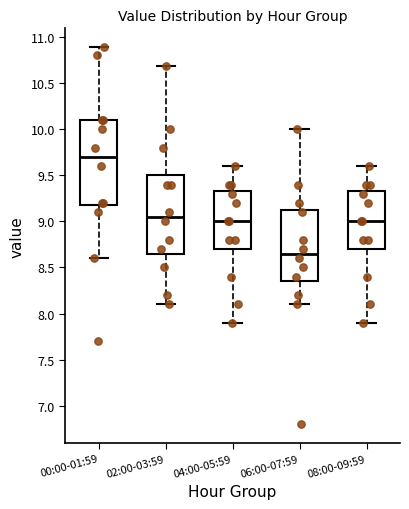

Comparing the boxes themselves (not the whiskers), which one is the tallest?

00:00-01:59